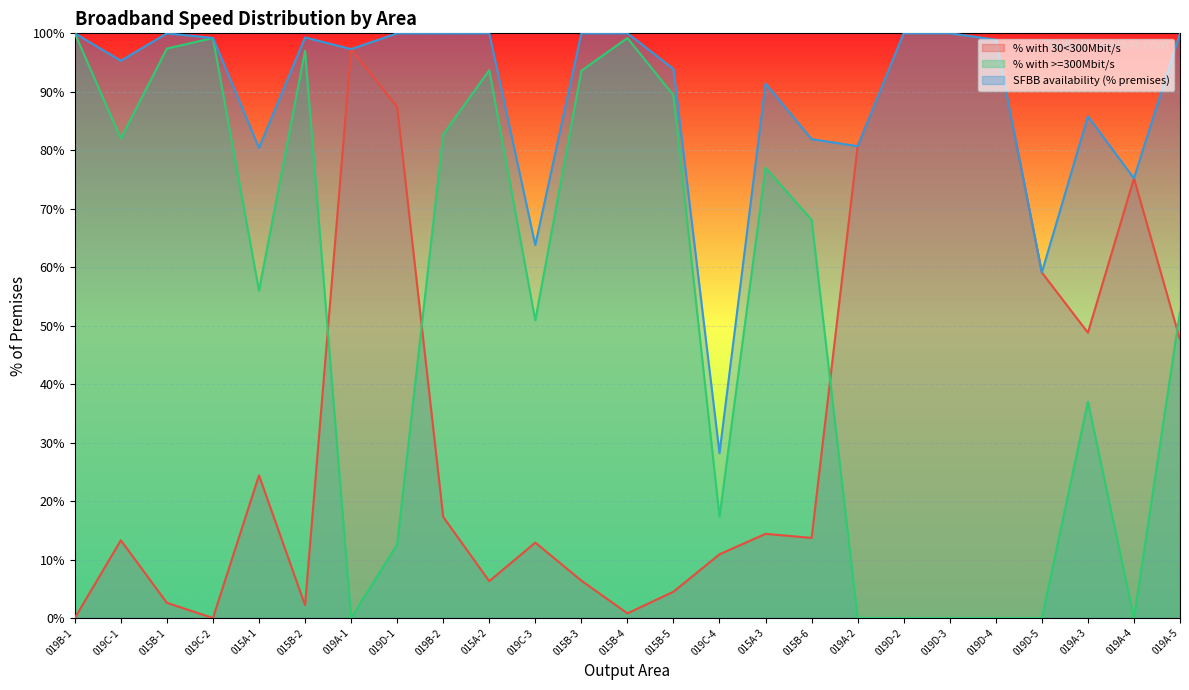

The value of % with >=300Mbit/s at 015B-1 is 166.6. True or false?

False